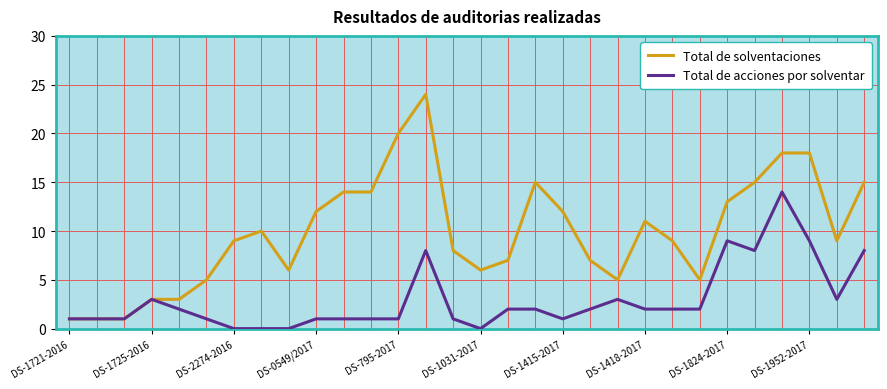

Which series has the widest spread of values?

Total de solventaciones